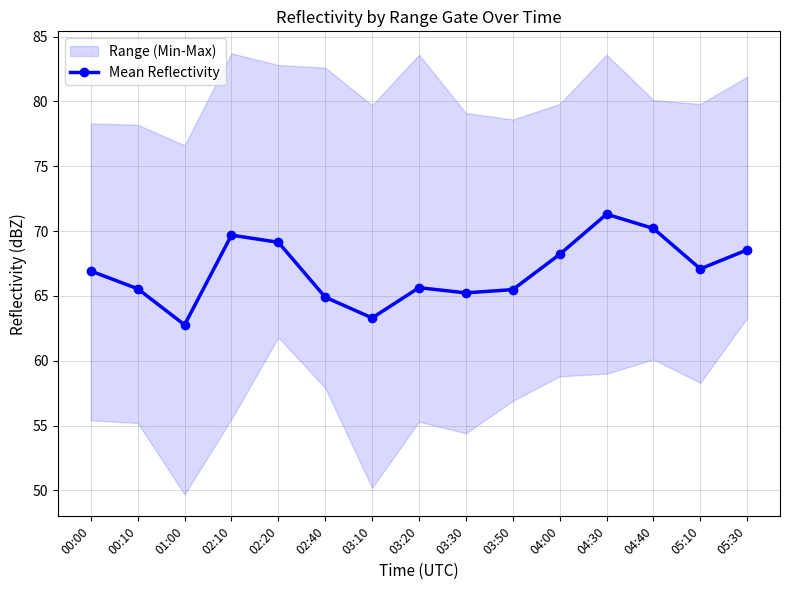

Between 05:10 and 04:00, which is larger?

04:00